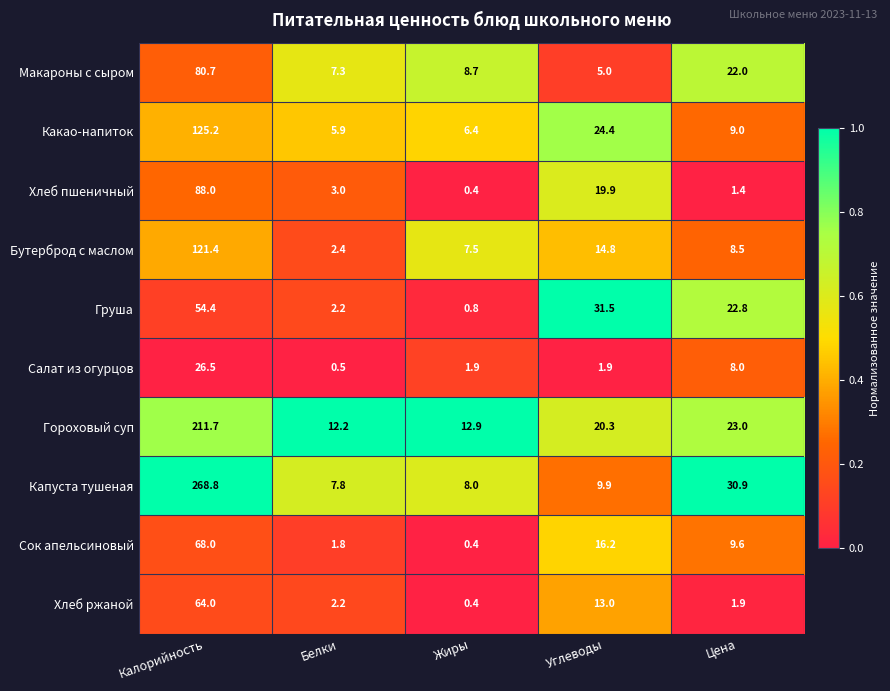

What is the difference between the highest and lowest values at Углеводы?

29.6